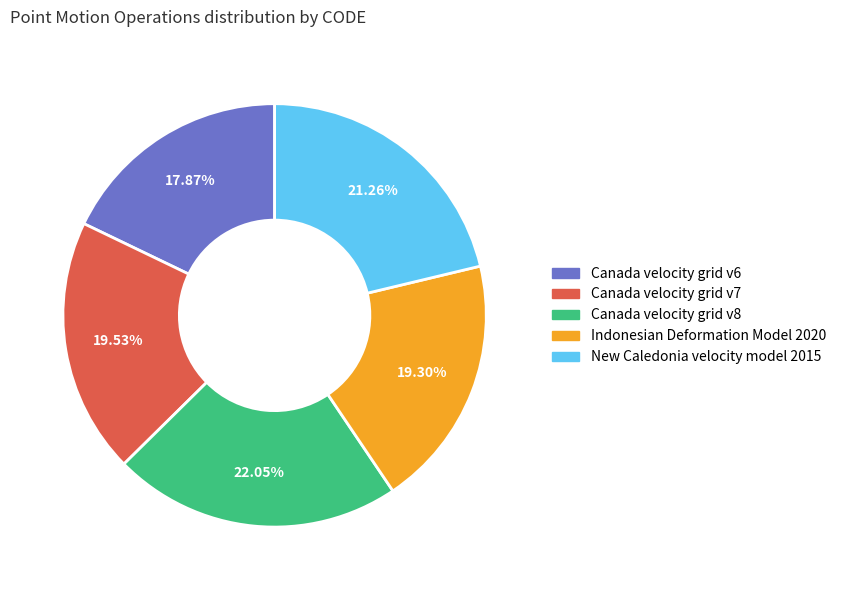

Is there any slice that represents more than half of the pie?

No